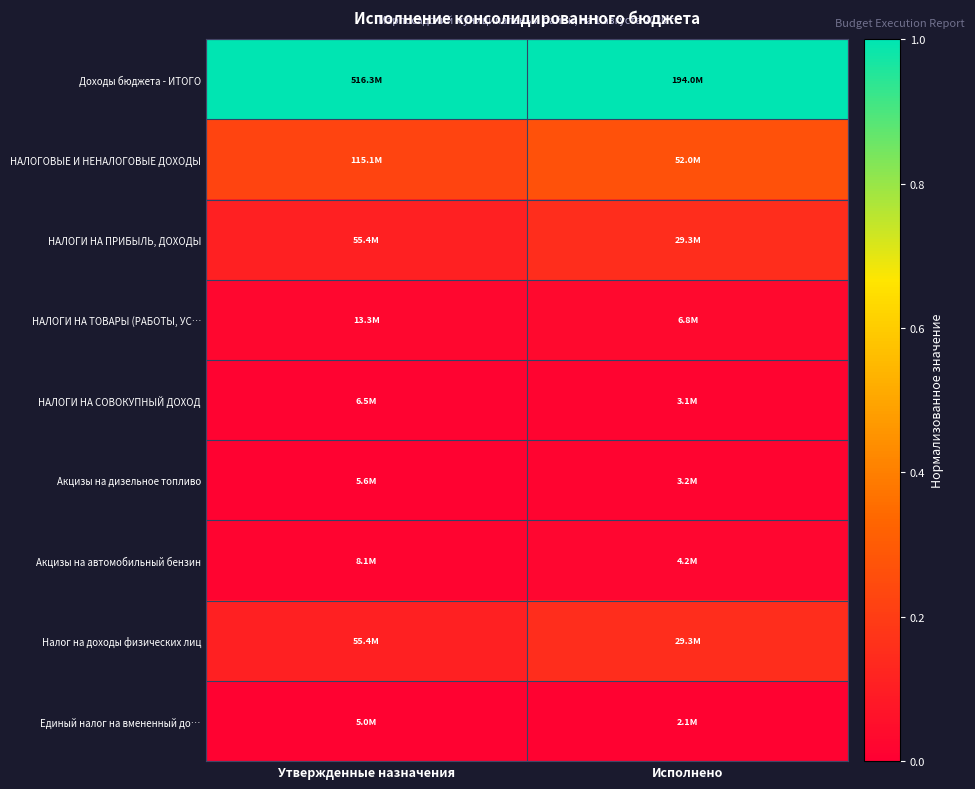

Reading right to left, extract all data points from this chart.

Доходы бюджета - ИТОГО: Исполнено=1.0	Утвержденные назначения=1.0
НАЛОГОВЫЕ И НЕНАЛОГОВЫЕ ДОХОДЫ: Исполнено=0.3	Утвержденные назначения=0.2
НАЛОГИ НА ПРИБЫЛЬ, ДОХОДЫ: Исполнено=0.2	Утвержденные назначения=0.1
НАЛОГИ НА ТОВАРЫ (РАБОТЫ, УС…: Исполнено=0.0	Утвержденные назначения=0.0
НАЛОГИ НА СОВОКУПНЫЙ ДОХОД: Исполнено=0.0	Утвержденные назначения=0.0
Акцизы на дизельное топливо: Исполнено=0.0	Утвержденные назначения=0.0
Акцизы на автомобильный бензин: Исполнено=0.0	Утвержденные назначения=0.0
Налог на доходы физических лиц: Исполнено=0.2	Утвержденные назначения=0.1
Единый налог на вмененный до…: Исполнено=0.0	Утвержденные назначения=0.0